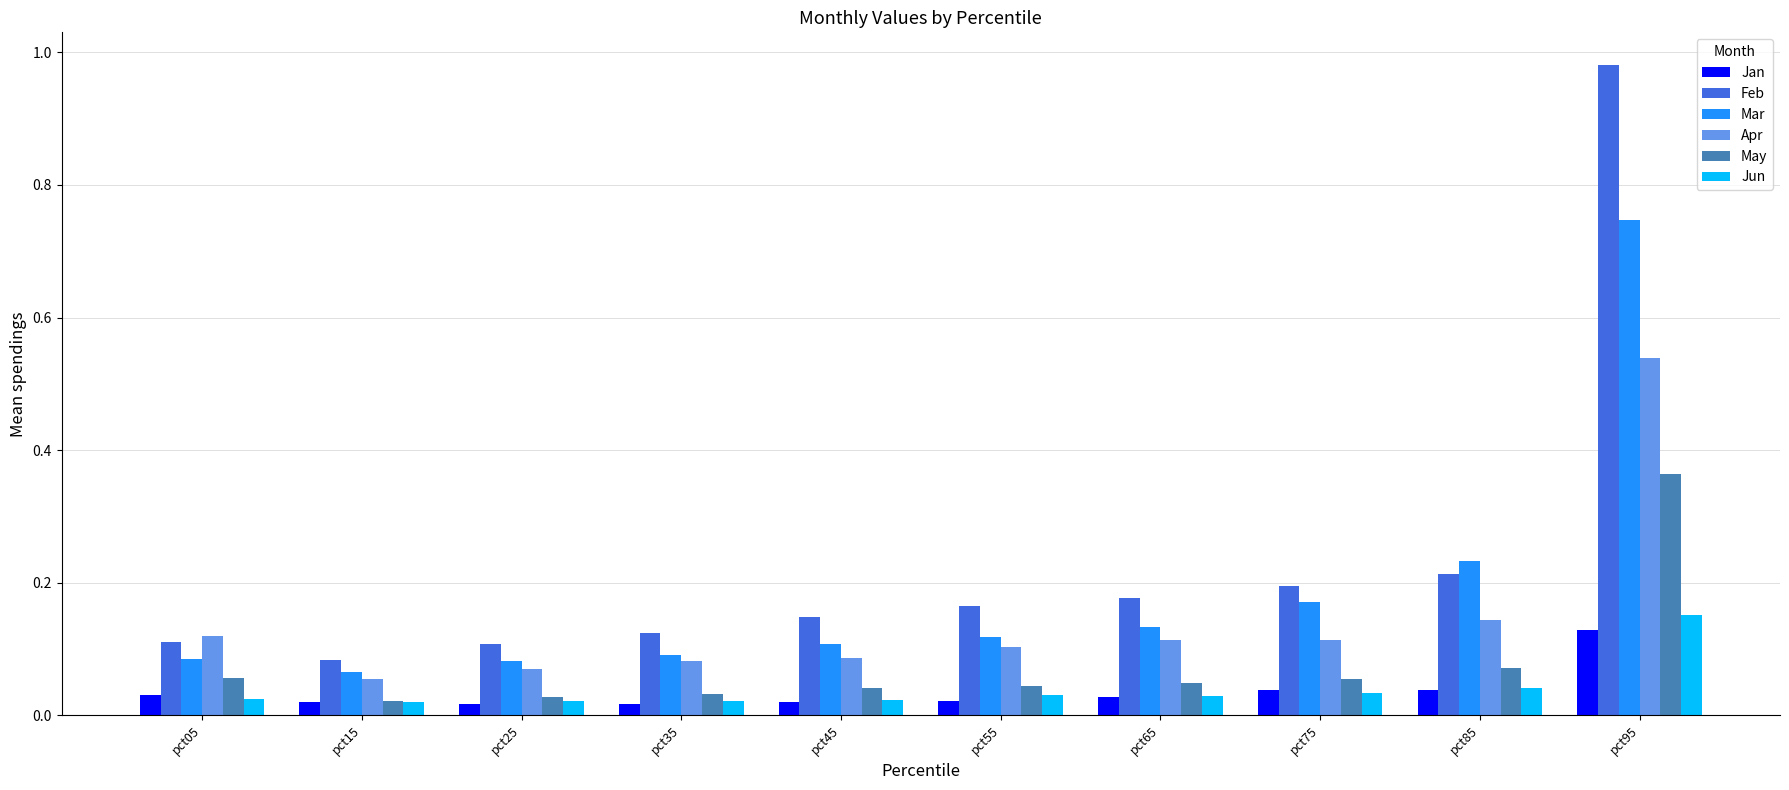

Which label corresponds to the largest value in the chart?

pct95